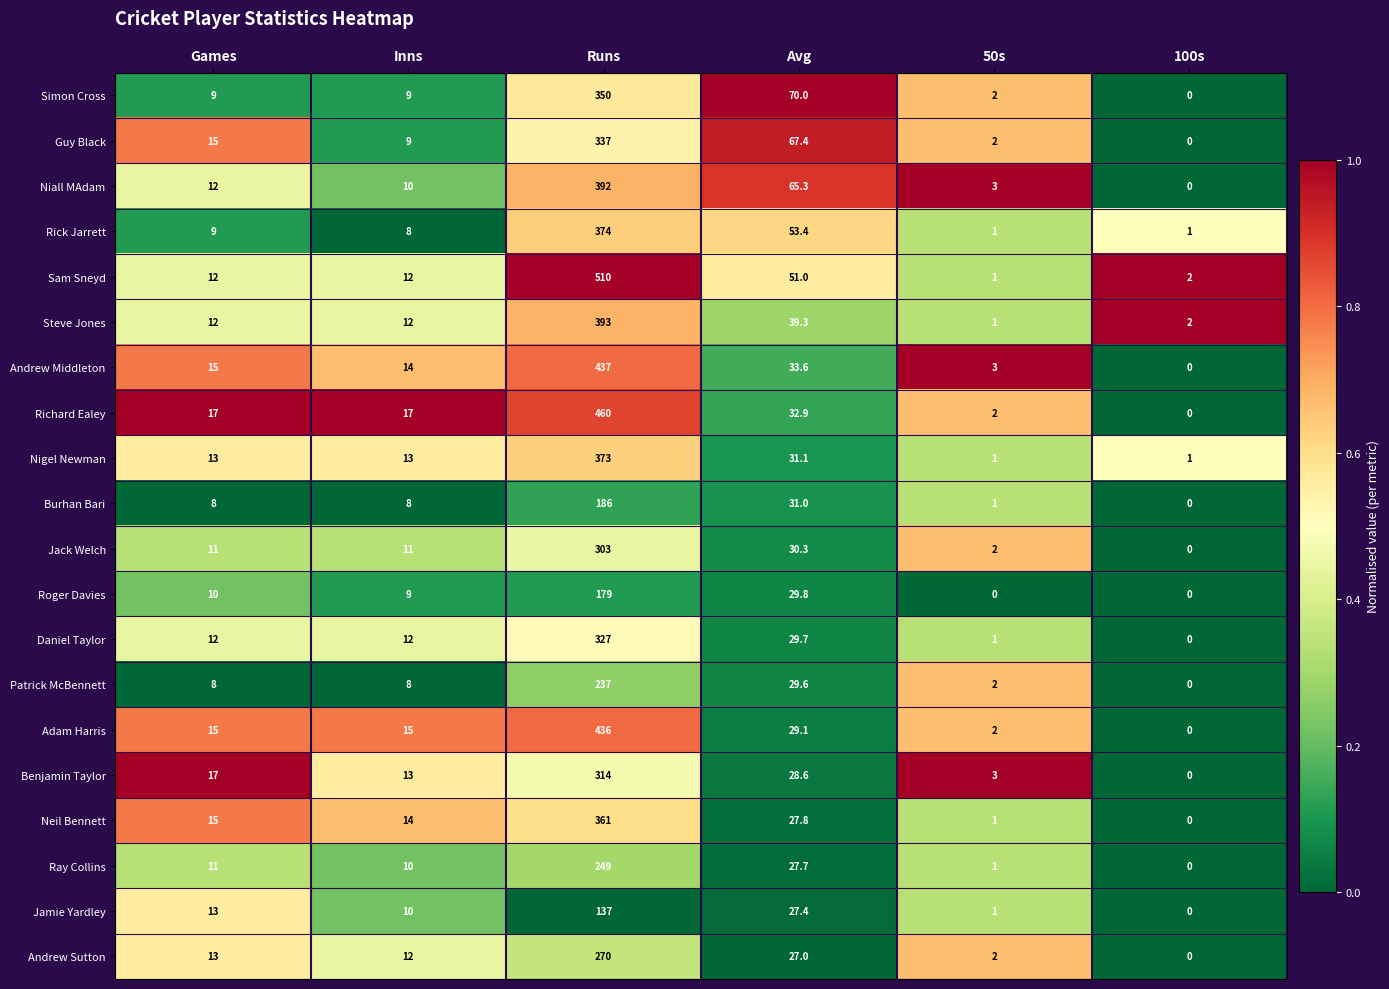

Which series has the largest total across all categories?

Sam Sneyd